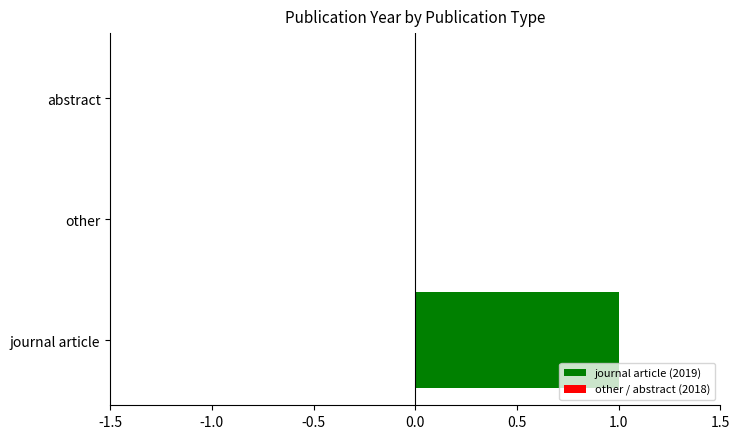

How many distinct data groups are displayed?

1